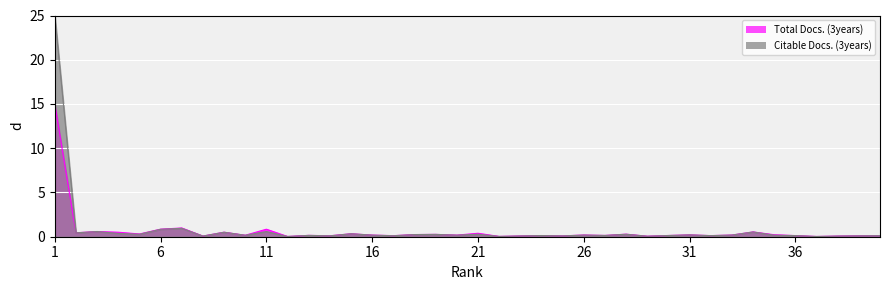

Reading left to right, what are all the values shown in this chart?

Total Docs. (3years): 15.0	0.4	0.6	0.5	0.3	0.9	1.0	0.1	0.5	0.2	0.8	0.0	0.2	0.1	0.3	0.2	0.1	0.2	0.3	0.2	0.4	0.0	0.1	0.1	0.1	0.2	0.1	0.3	0.1	0.1	0.2	0.1	0.2	0.5	0.2	0.1	0.0	0.1	0.1	0.1
Citable Docs. (3years): 25.0	0.4	0.6	0.4	0.3	0.8	1.0	0.1	0.5	0.2	0.6	0.0	0.1	0.1	0.3	0.2	0.1	0.2	0.3	0.2	0.3	0.0	0.1	0.1	0.1	0.2	0.1	0.3	0.1	0.1	0.2	0.1	0.2	0.5	0.2	0.1	0.0	0.1	0.1	0.1